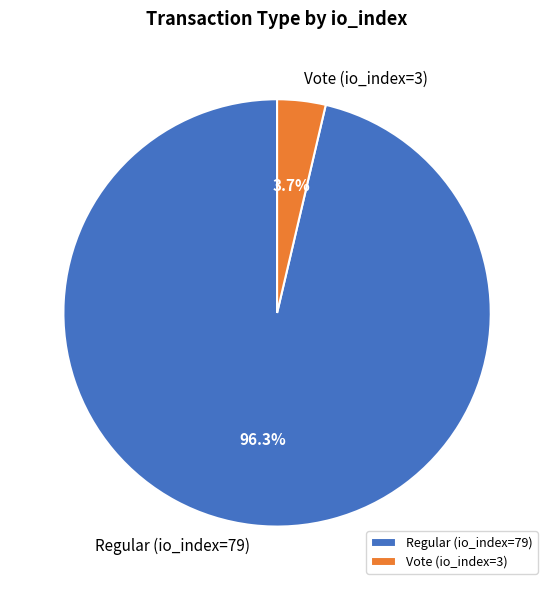

How many slices are in this pie chart?

2